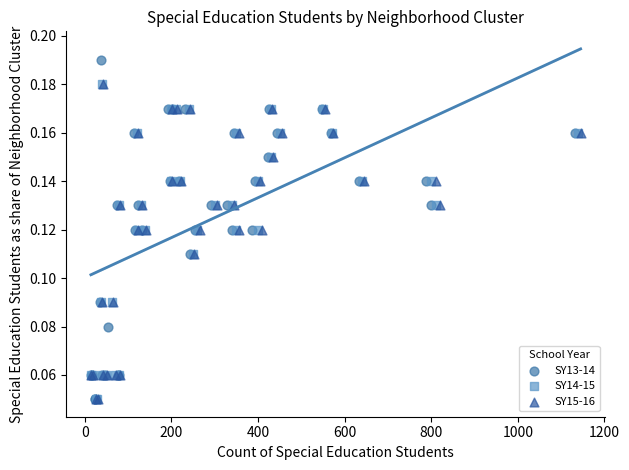

Which series reaches the maximum Y coordinate?

SY13-14